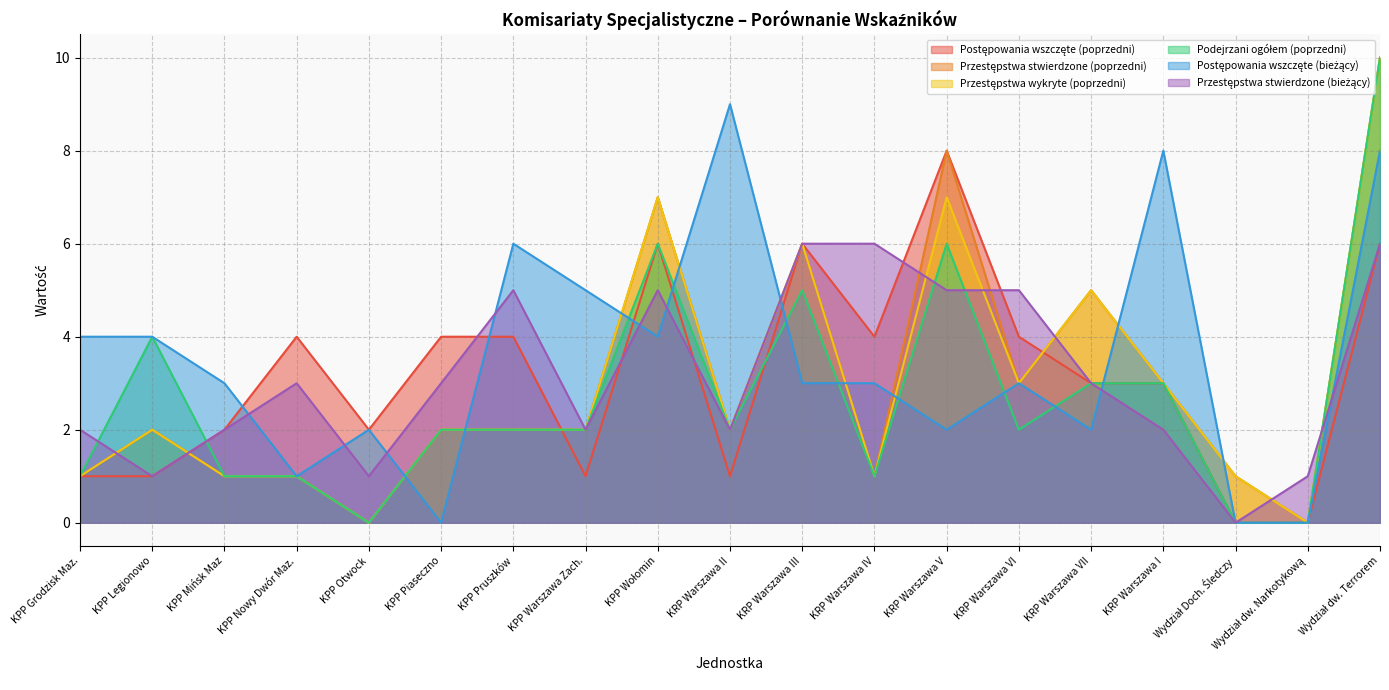

Which has a higher value, Wydział dw. Narkotykową or Wydział dw. Terrorem?

Wydział dw. Terrorem